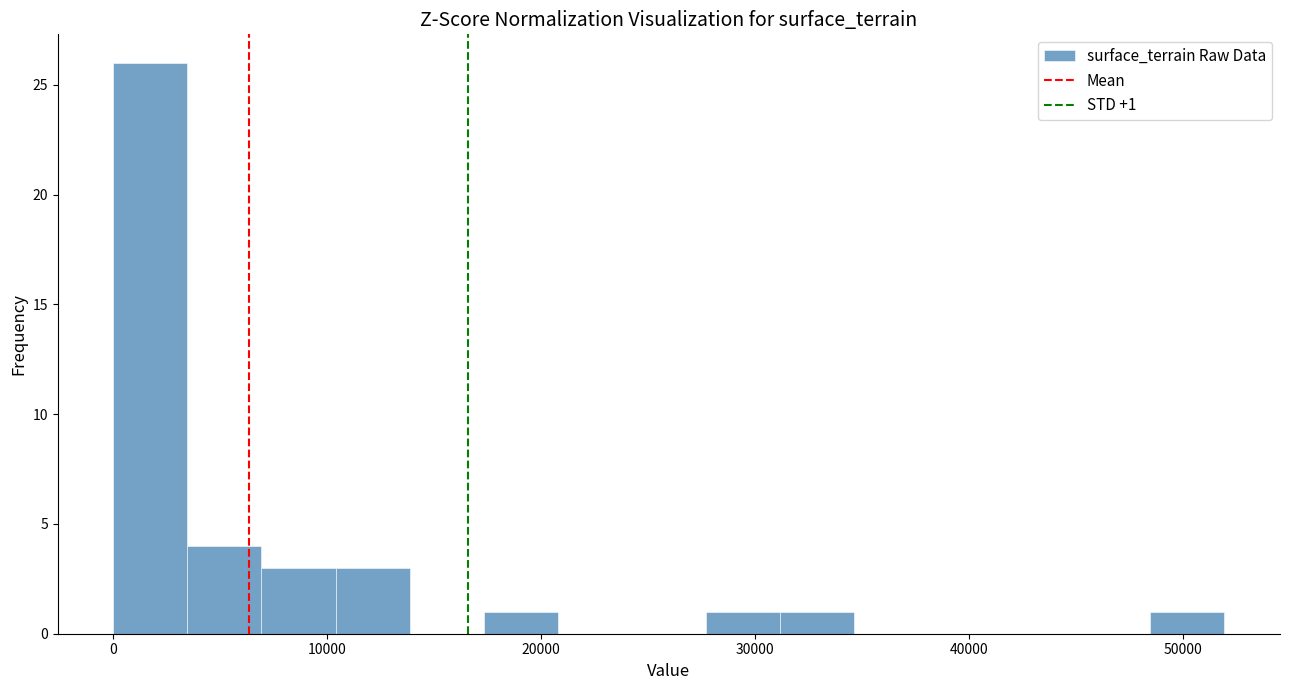

Around what value on the x-axis is the tallest bar? Give the approximate position of its centre, as read against the axis.

2000